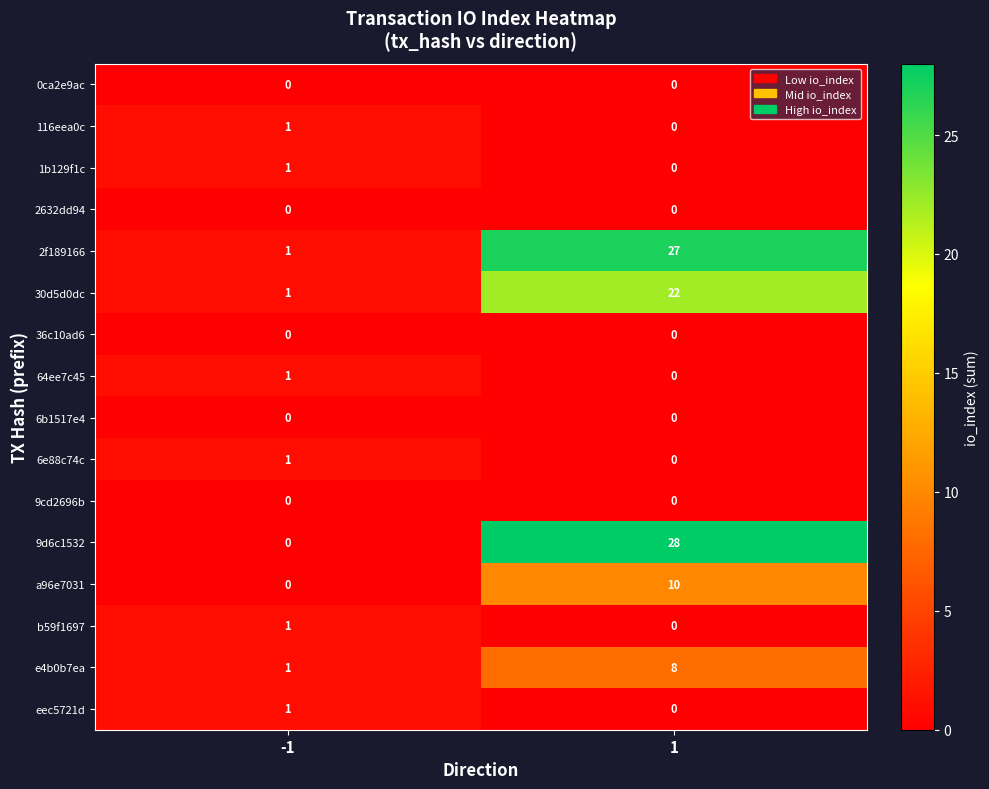

What is the highest value of the 30d5d0dc series?

22